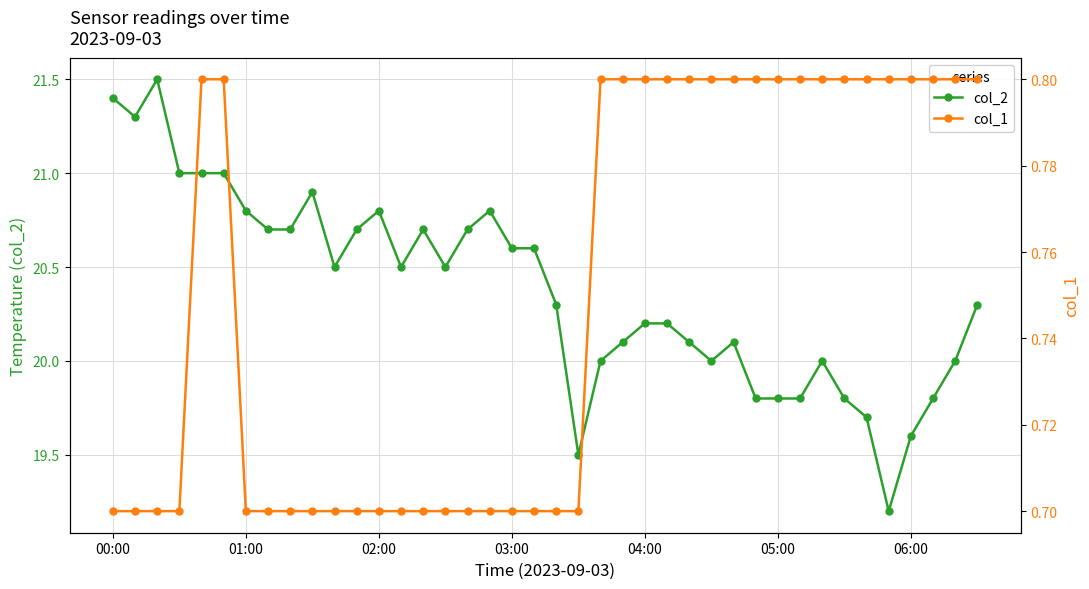

Reading left to right, list all the values displayed in this chart.

col_2: 21.4	21.3	21.5	21.0	21.0	21.0	20.8	20.7	20.7	20.9	20.5	20.7	20.8	20.5	20.7	20.5	20.7	20.8	20.6	20.6	20.3	19.5	20.0	20.1	20.2	20.2	20.1	20.0	20.1	19.8	19.8	19.8	20.0	19.8	19.7	19.2	19.6	19.8	20.0	20.3
col_1: 0.7	0.7	0.7	0.7	0.8	0.8	0.7	0.7	0.7	0.7	0.7	0.7	0.7	0.7	0.7	0.7	0.7	0.7	0.7	0.7	0.7	0.7	0.8	0.8	0.8	0.8	0.8	0.8	0.8	0.8	0.8	0.8	0.8	0.8	0.8	0.8	0.8	0.8	0.8	0.8